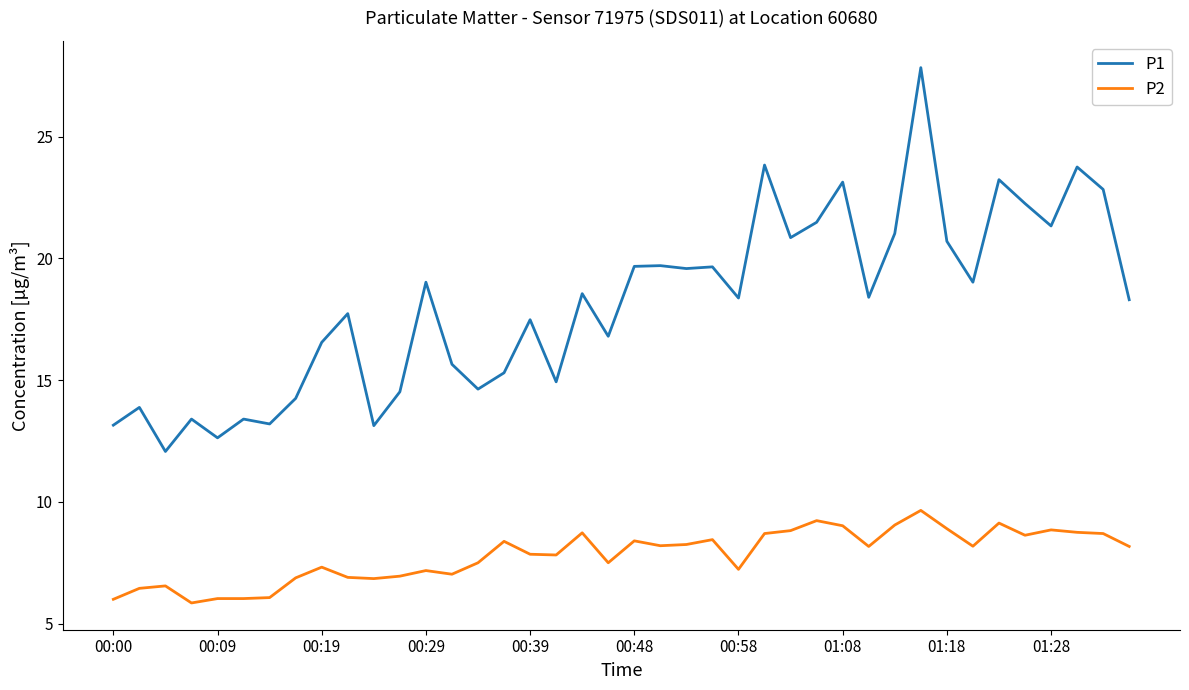

What is the difference between the maximum and minimum values in the P1 series?

15.8